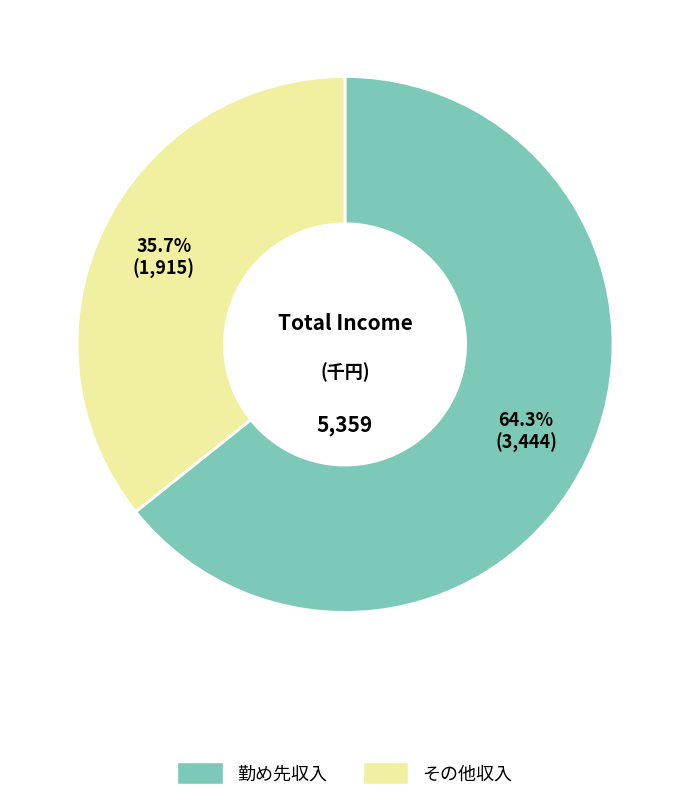

Is there a majority slice in this chart?

Yes